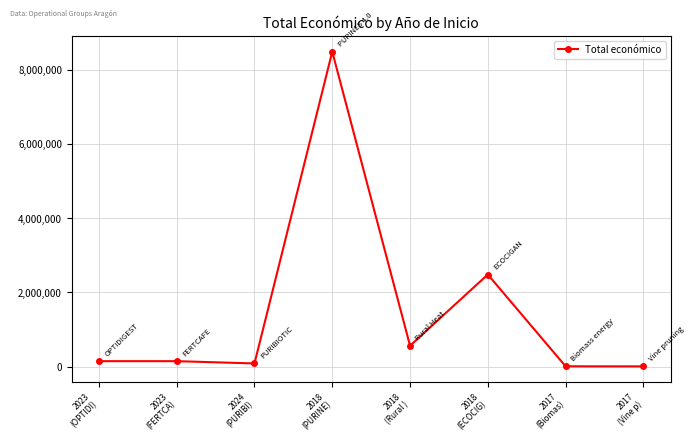

How many lines are shown in the chart?

1